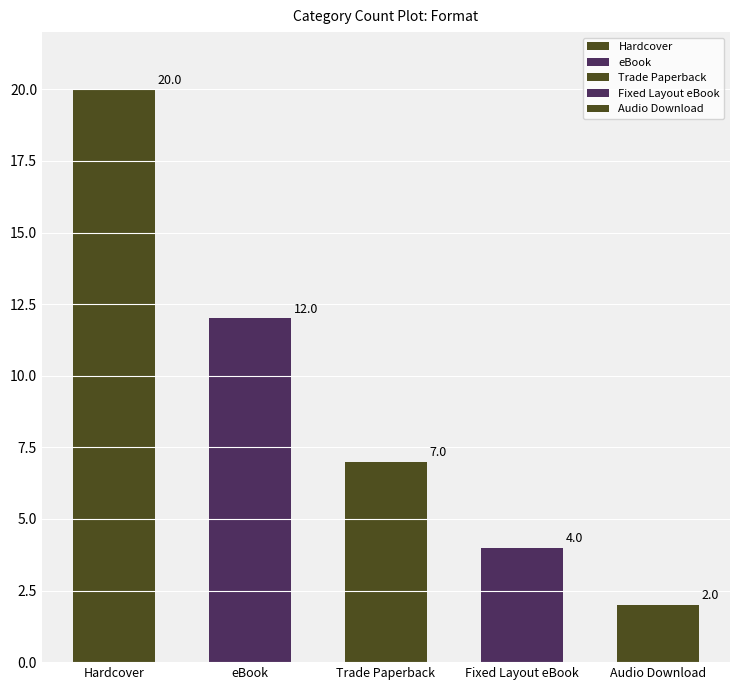

The value at Audio Download is 3. True or false?

False